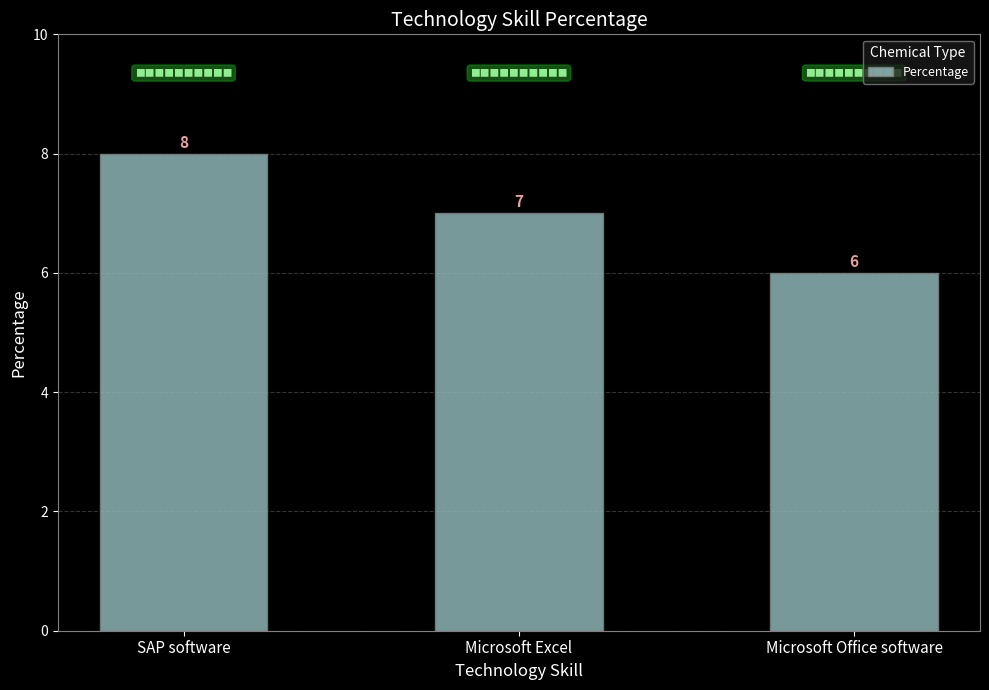

Where is the data nearest to the value 7?

Microsoft Excel